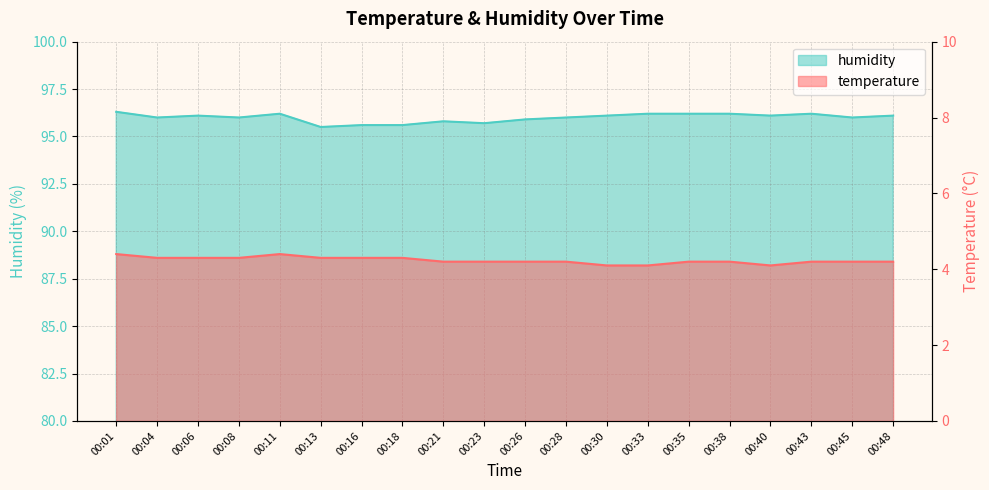

The temperature series shows 2.5 at 00:13. True or false?

False